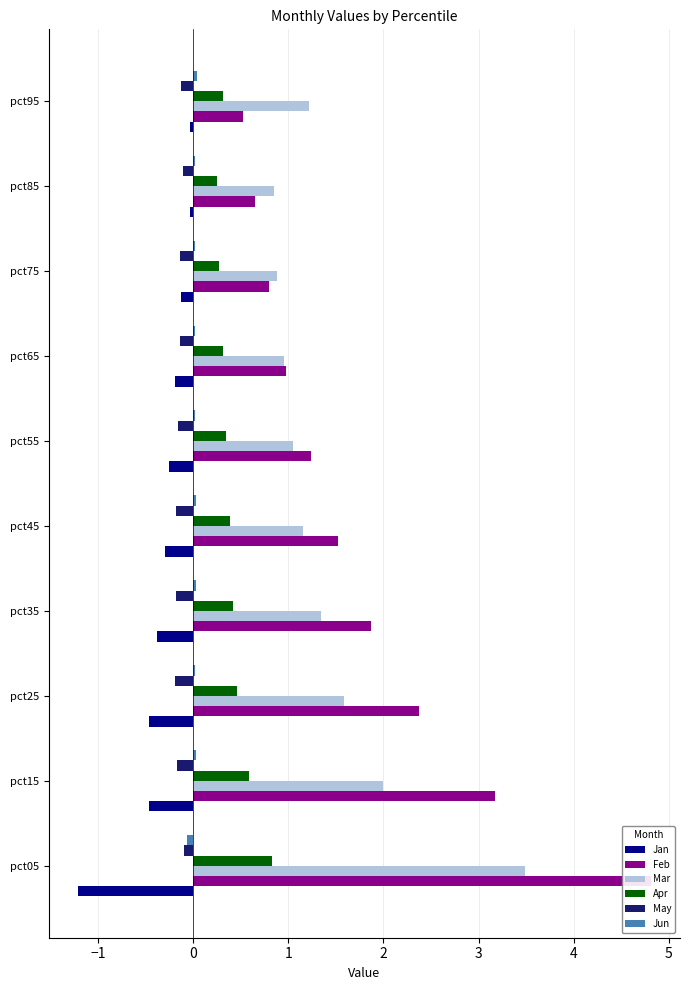

Is the value of Mar at pct45 greater than the value of Feb at pct75?

Yes